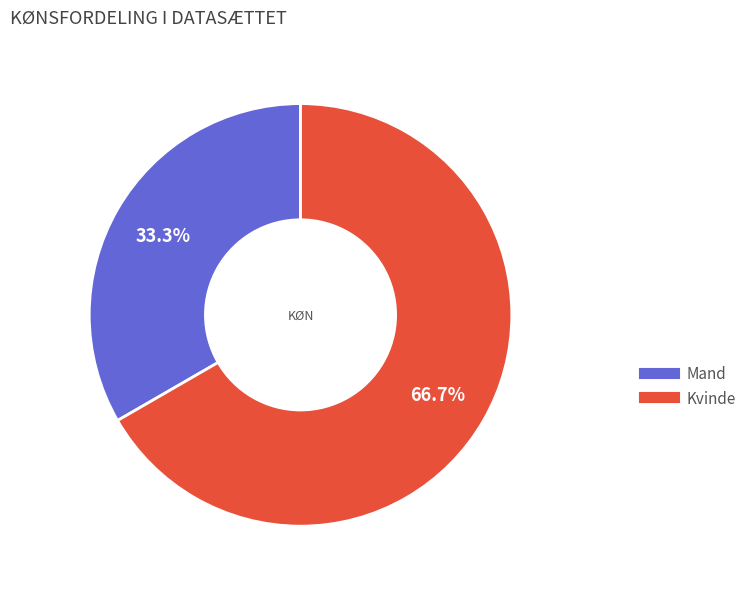

Which category has the smallest portion of the pie?

Mand